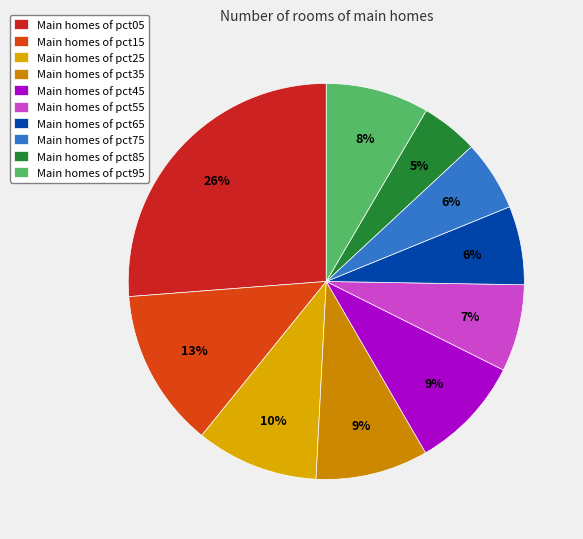

Does any single category account for the majority?

No